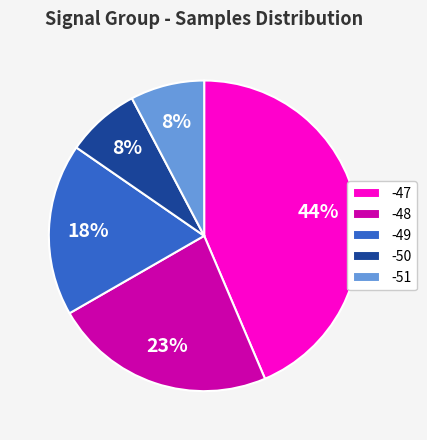

Approximately how many times larger is the value at -48 compared to -49?

1.3